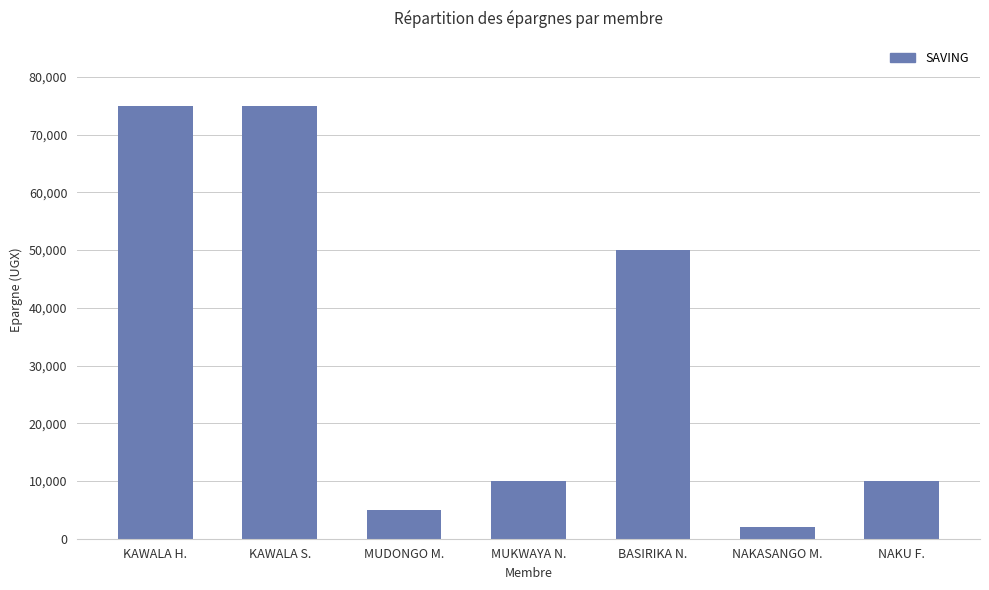

What position from the left is KAWALA S.?

2